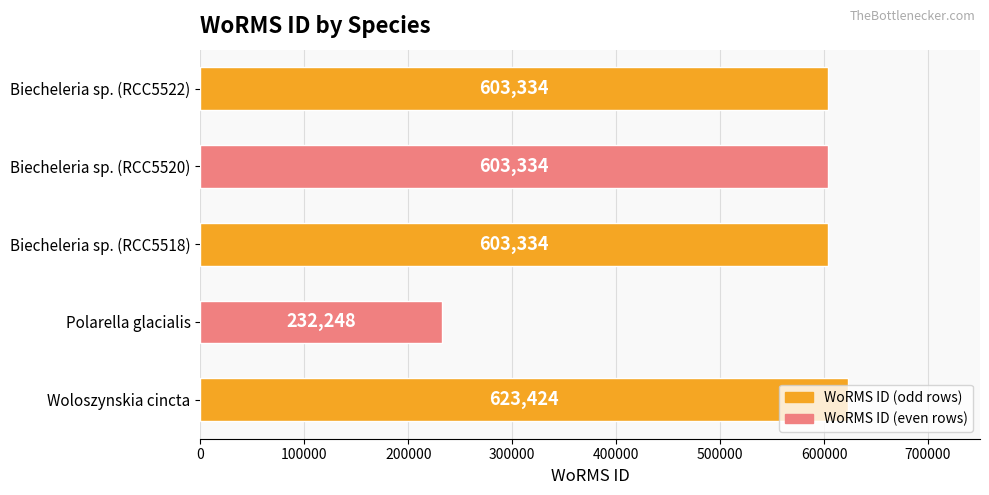

True or false: the data shows 232248 at Polarella glacialis.

True